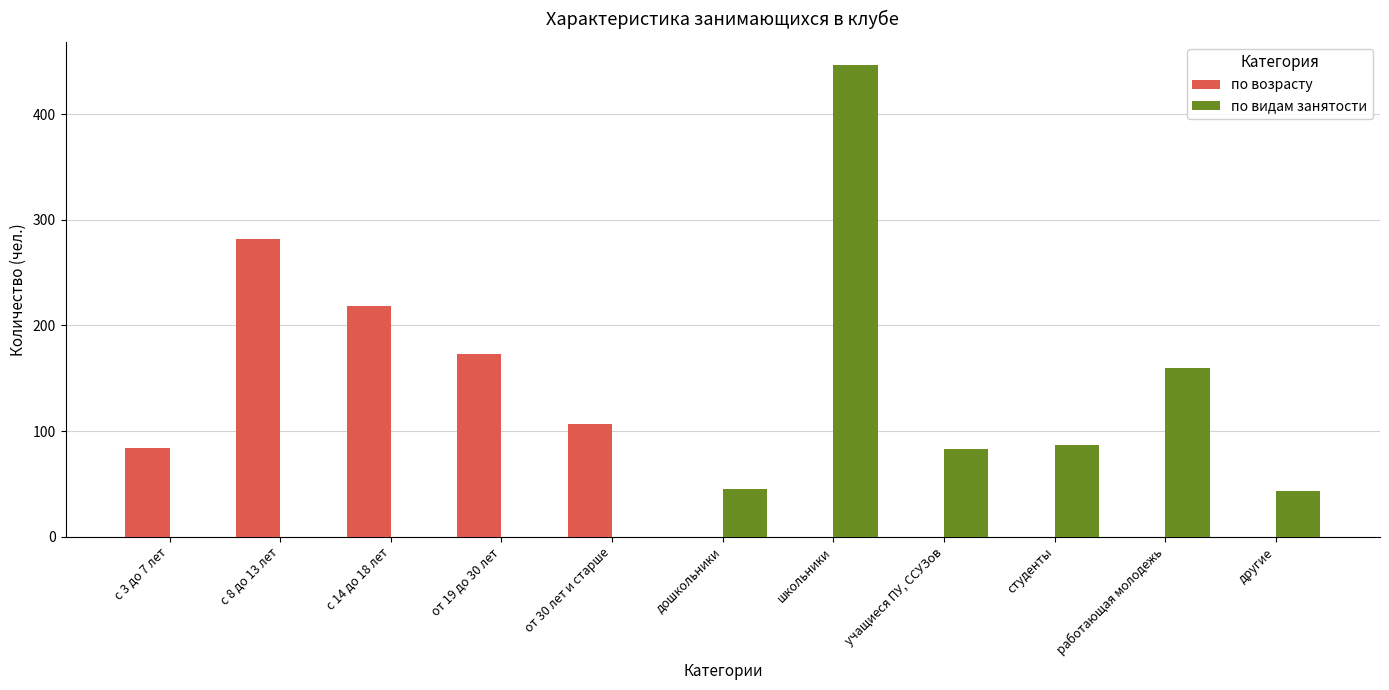

At which category is the sum across all series the highest?

школьники